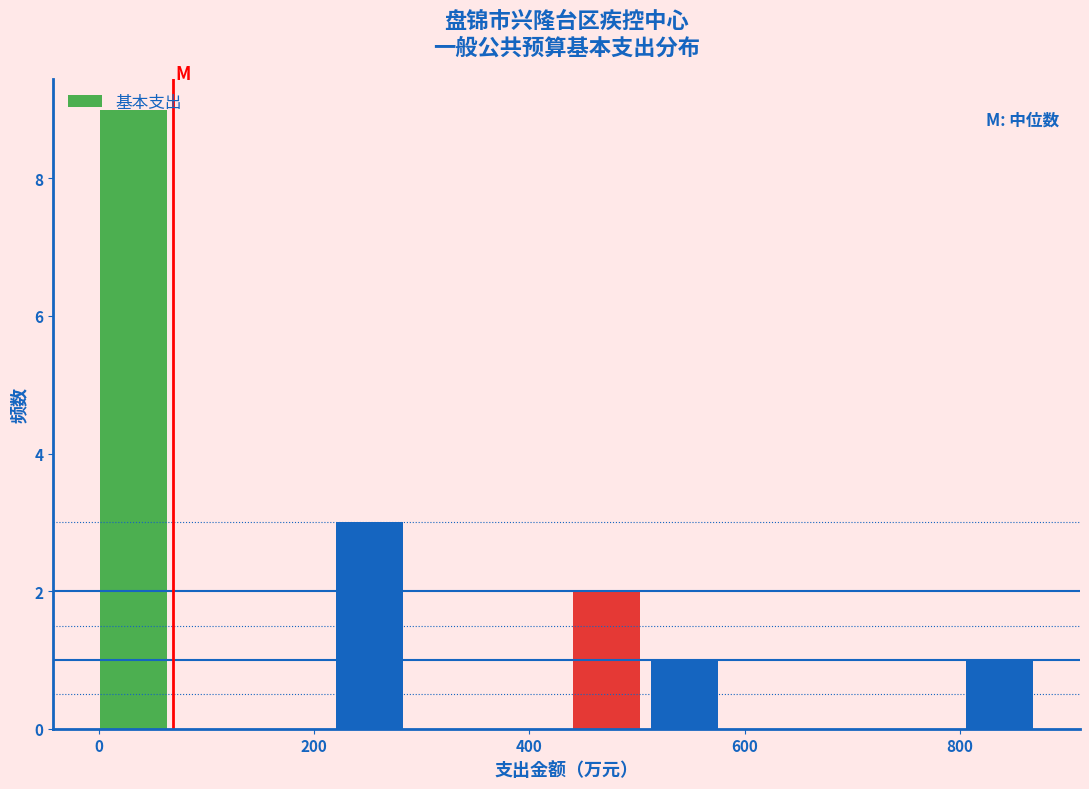

Read against the x-axis, roughly where is the centre of the tallest bar?

40